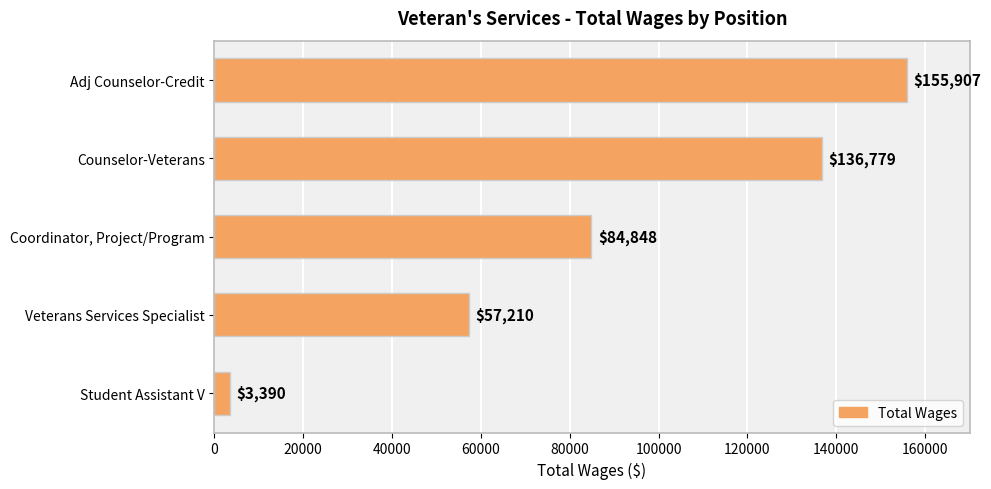

Count the number of data series in this chart.

1